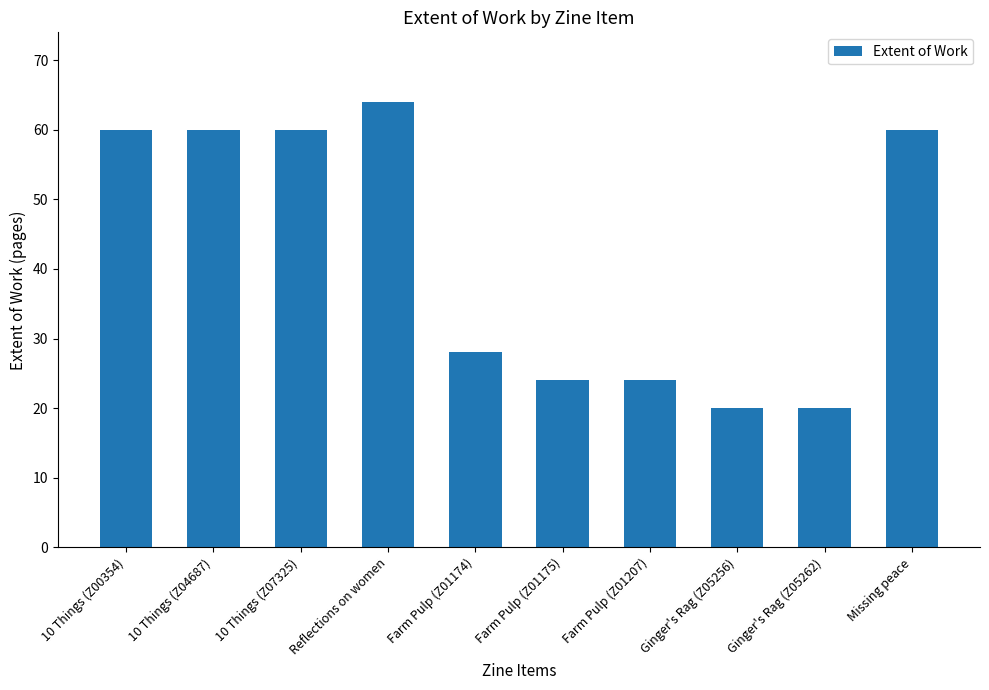

Reading left to right, transcribe all the data shown in this chart.

10 Things (Z00354)=60	10 Things (Z04687)=60	10 Things (Z07325)=60	Reflections on women=64	Farm Pulp (Z01174)=28	Farm Pulp (Z01175)=24	Farm Pulp (Z01207)=24	Ginger's Rag (Z05256)=20	Ginger's Rag (Z05262)=20	Missing peace=60